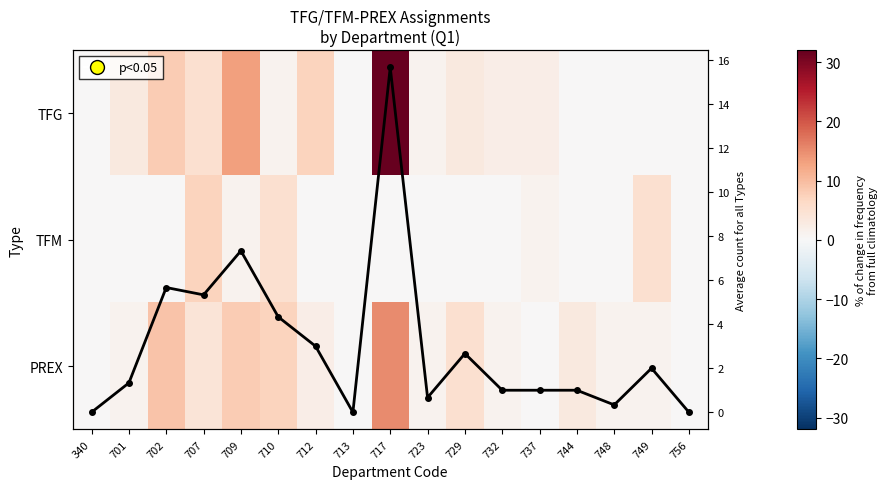

Rank the series by their maximum value, from highest to lowest.

TFG, Average across types, PREX, TFM